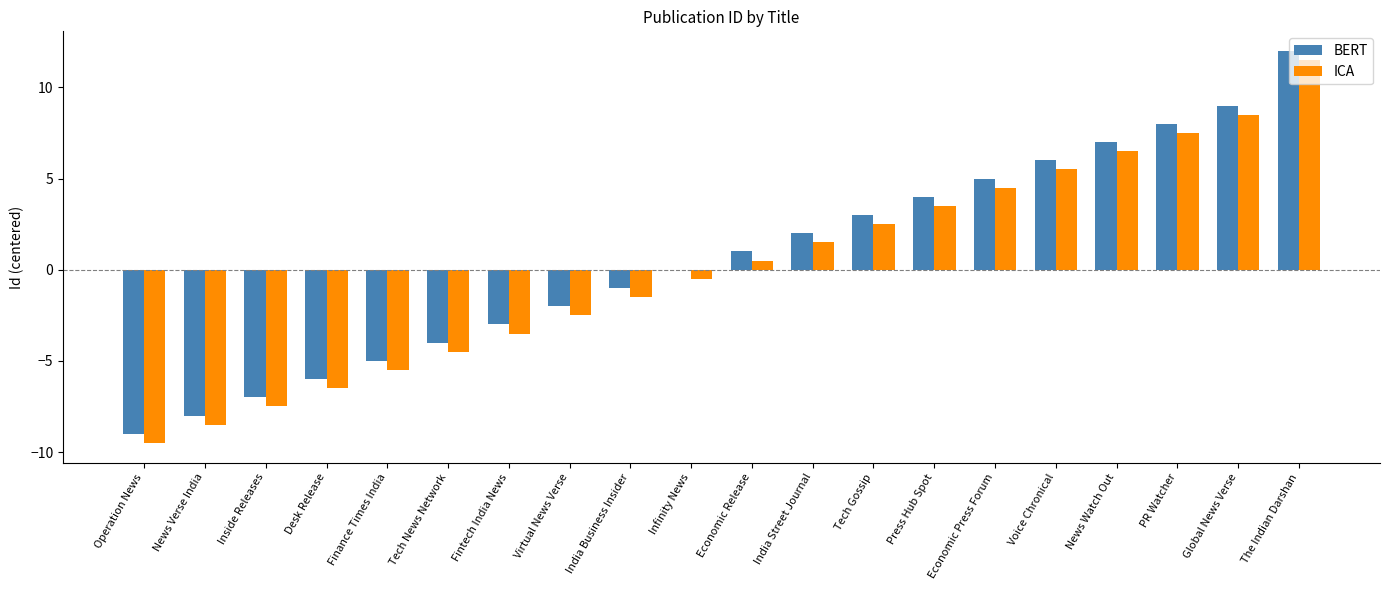

What is the sum of the BERT values at Economic Press Forum and Inside Releases?

-2.0